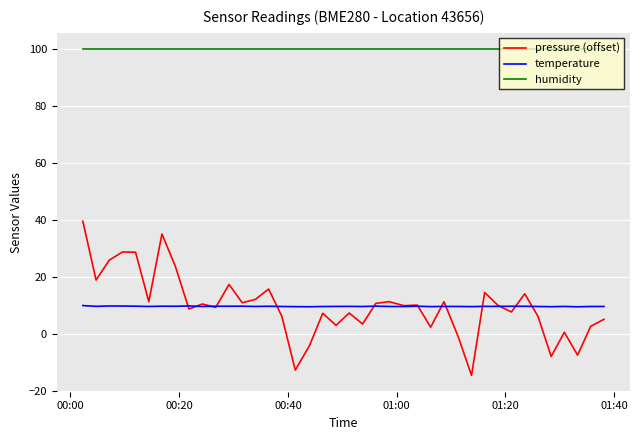

List the series in order of their peak value, highest first.

humidity, pressure (offset), temperature